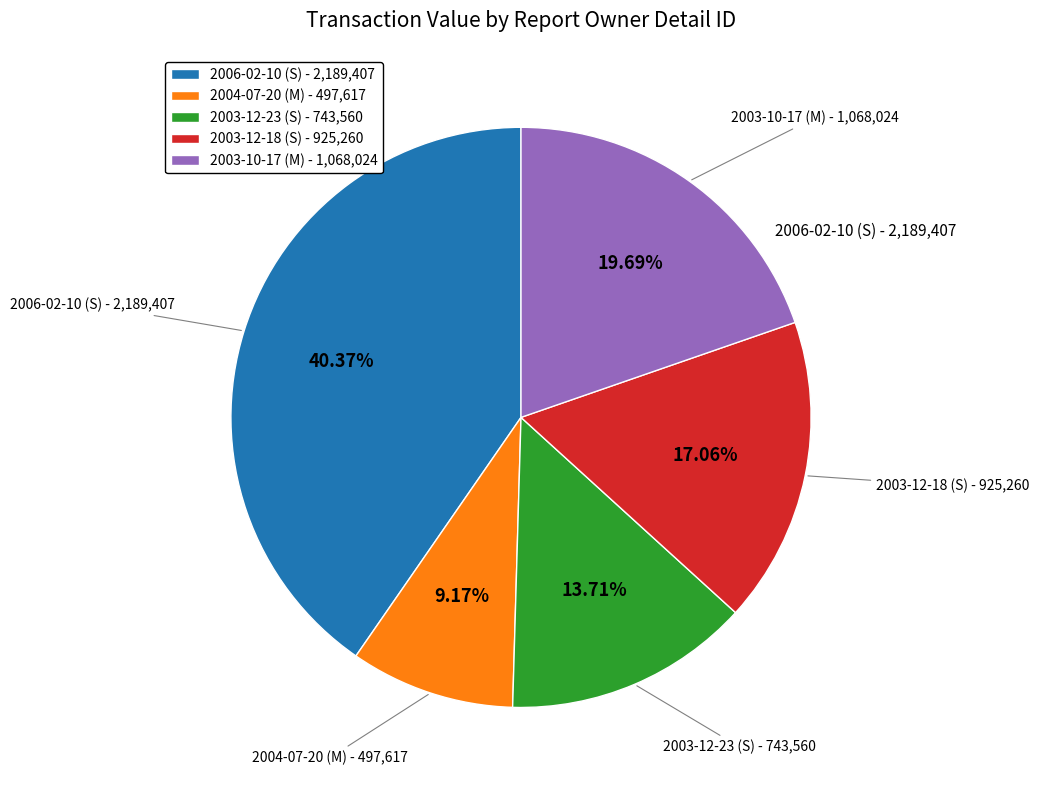

Which has a higher value, 2004-07-20 (M) - 497,617 or 2006-02-10 (S) - 2,189,407?

2006-02-10 (S) - 2,189,407